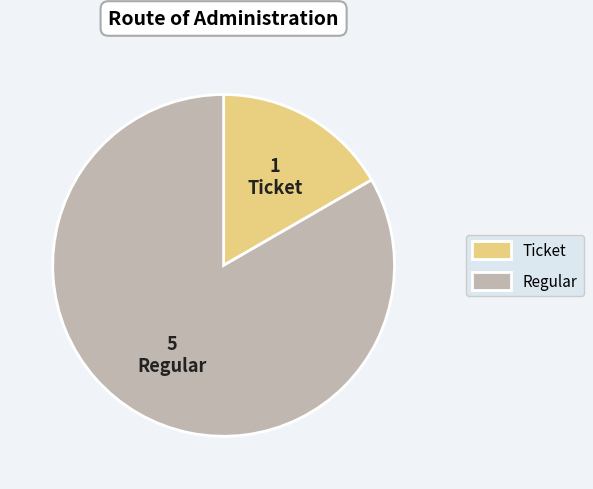

Which slice is the largest?

Regular